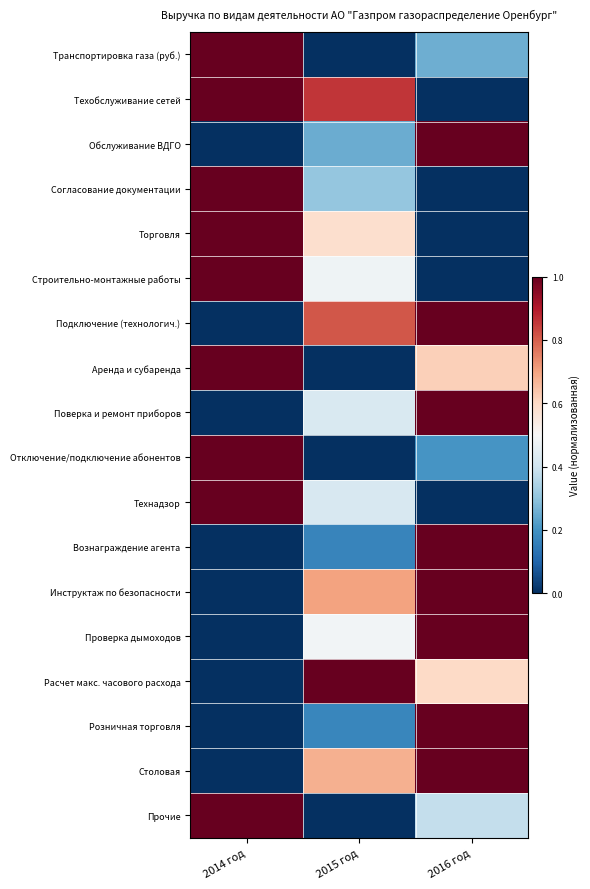

Reading right to left, list all the values displayed in this chart.

Транспортировка газа (руб.): 2016 год=0.3	2015 год=0.0	2014 год=1.0
Техобслуживание сетей: 2016 год=0.0	2015 год=0.9	2014 год=1.0
Обслуживание ВДГО: 2016 год=1.0	2015 год=0.3	2014 год=0.0
Согласование документации: 2016 год=0.0	2015 год=0.3	2014 год=1.0
Торговля: 2016 год=0.0	2015 год=0.6	2014 год=1.0
Строительно-монтажные работы: 2016 год=0.0	2015 год=0.5	2014 год=1.0
Подключение (технологич.): 2016 год=1.0	2015 год=0.8	2014 год=0.0
Аренда и субаренда: 2016 год=0.6	2015 год=0.0	2014 год=1.0
Поверка и ремонт приборов: 2016 год=1.0	2015 год=0.4	2014 год=0.0
Отключение/подключение абонентов: 2016 год=0.2	2015 год=0.0	2014 год=1.0
Технадзор: 2016 год=0.0	2015 год=0.4	2014 год=1.0
Вознаграждение агента: 2016 год=1.0	2015 год=0.2	2014 год=0.0
Инструктаж по безопасности: 2016 год=1.0	2015 год=0.7	2014 год=0.0
Проверка дымоходов: 2016 год=1.0	2015 год=0.5	2014 год=0.0
Расчет макс. часового расхода: 2016 год=0.6	2015 год=1.0	2014 год=0.0
Розничная торговля: 2016 год=1.0	2015 год=0.2	2014 год=0.0
Столовая: 2016 год=1.0	2015 год=0.7	2014 год=0.0
Прочие: 2016 год=0.4	2015 год=0.0	2014 год=1.0